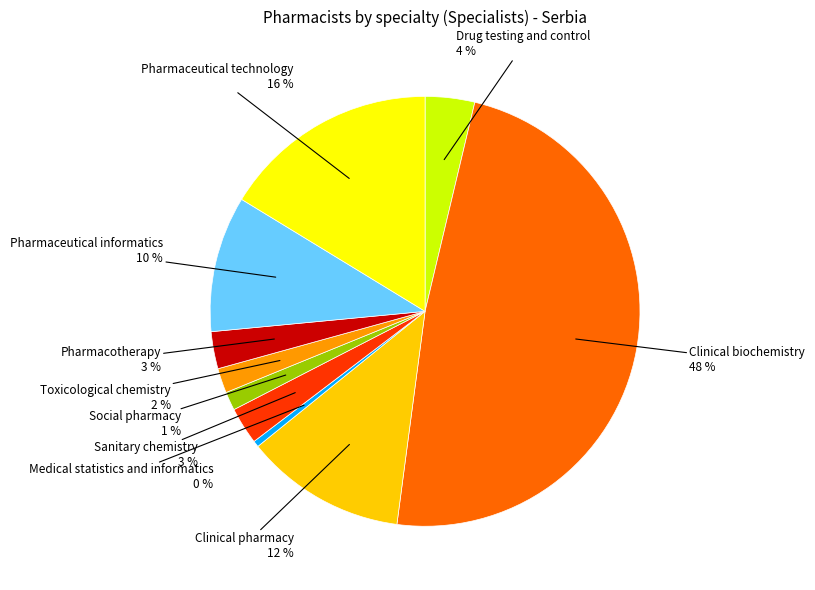

Does any single category account for the majority?

No